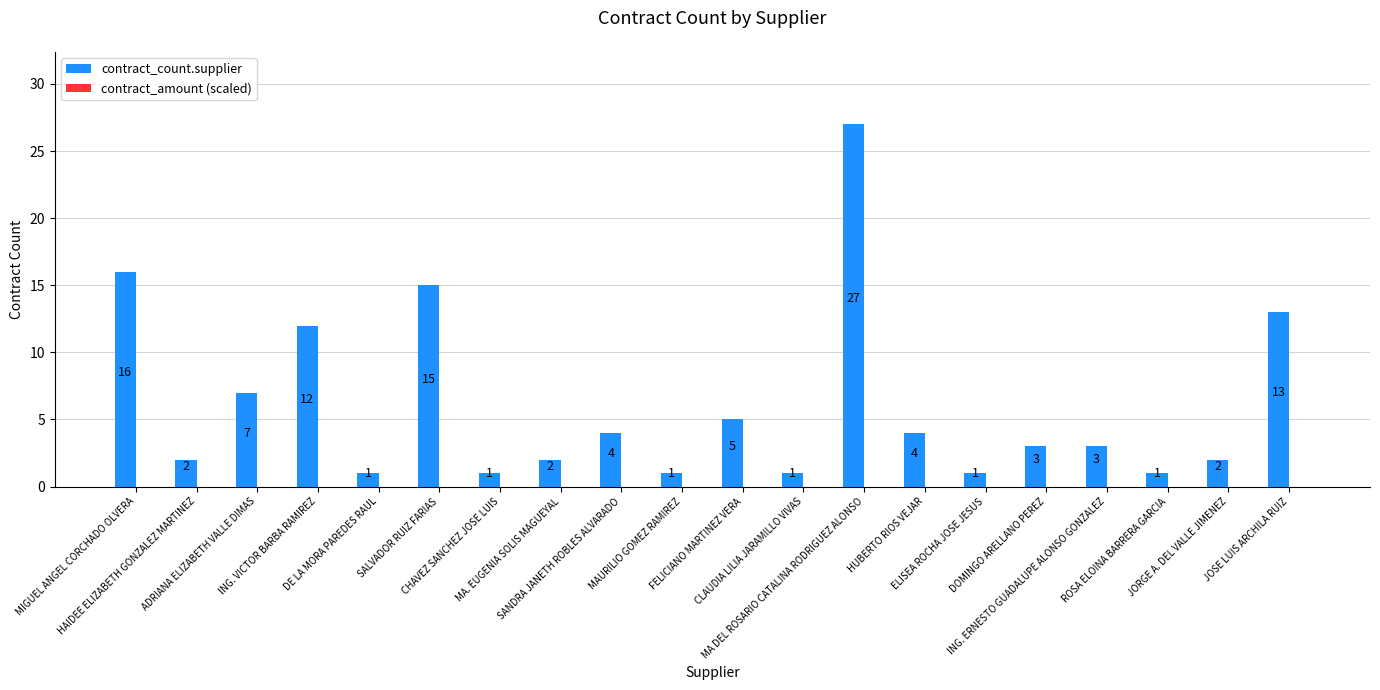

What is the average value?

6